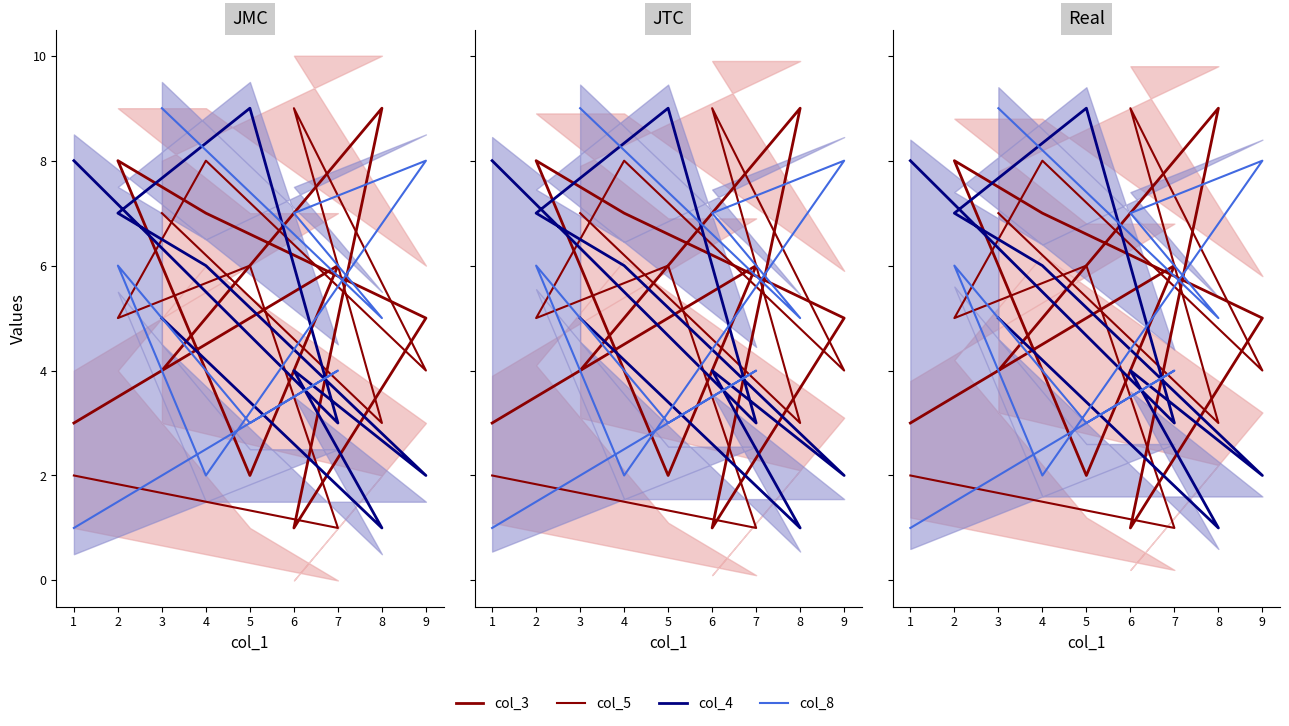

At which label is col_3 closest to 5?

9